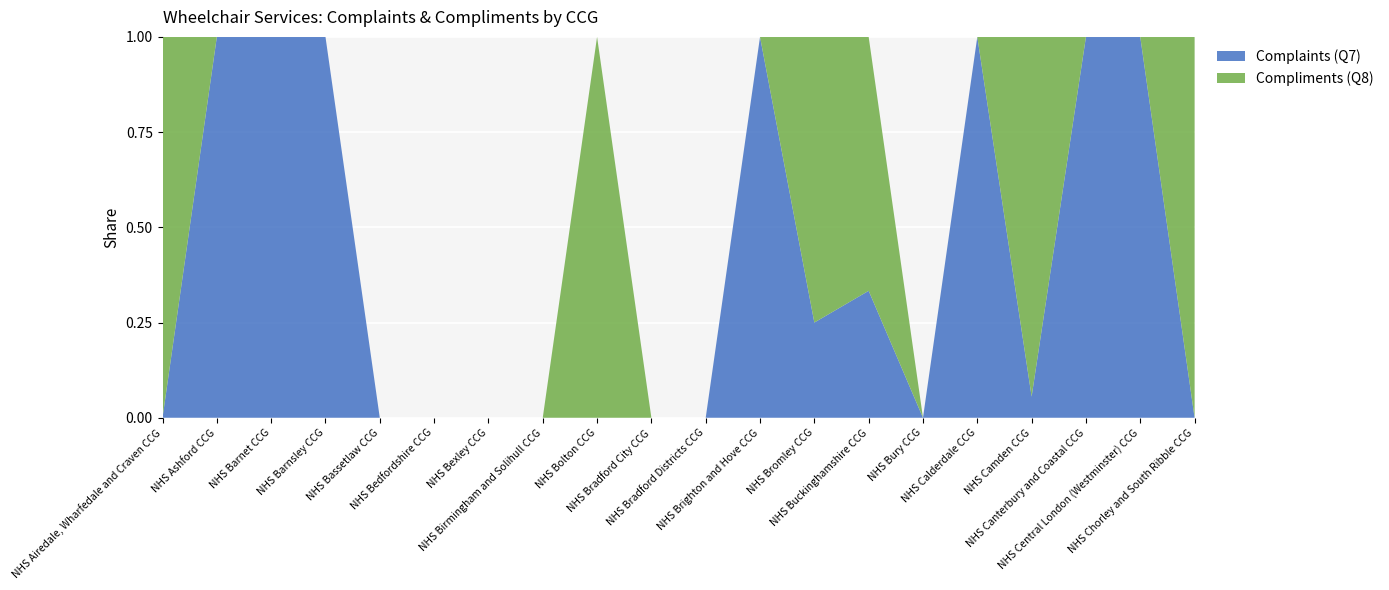

Reading right to left, list all the values displayed in this chart.

Compliments (Q8): NHS Chorley and South Ribble CCG=9	NHS Central London (Westminster) CCG=0	NHS Canterbury and Coastal CCG=0	NHS Camden CCG=17	NHS Calderdale CCG=0	NHS Bury CCG=0	NHS Buckinghamshire CCG=2	NHS Bromley CCG=3	NHS Brighton and Hove CCG=0	NHS Bradford Districts CCG=0	NHS Bradford City CCG=0	NHS Bolton CCG=21	NHS Birmingham and Solihull CCG=0	NHS Bexley CCG=0	NHS Bedfordshire CCG=0	NHS Bassetlaw CCG=0	NHS Barnsley CCG=0	NHS Barnet CCG=0	NHS Ashford CCG=0	NHS Airedale, Wharfedale and Craven CCG=5
Complaints (Q7): NHS Chorley and South Ribble CCG=0	NHS Central London (Westminster) CCG=2	NHS Canterbury and Coastal CCG=2	NHS Camden CCG=1	NHS Calderdale CCG=2	NHS Bury CCG=0	NHS Buckinghamshire CCG=1	NHS Bromley CCG=1	NHS Brighton and Hove CCG=1	NHS Bradford Districts CCG=0	NHS Bradford City CCG=0	NHS Bolton CCG=0	NHS Birmingham and Solihull CCG=0	NHS Bexley CCG=0	NHS Bedfordshire CCG=0	NHS Bassetlaw CCG=0	NHS Barnsley CCG=2	NHS Barnet CCG=6	NHS Ashford CCG=1	NHS Airedale, Wharfedale and Craven CCG=0